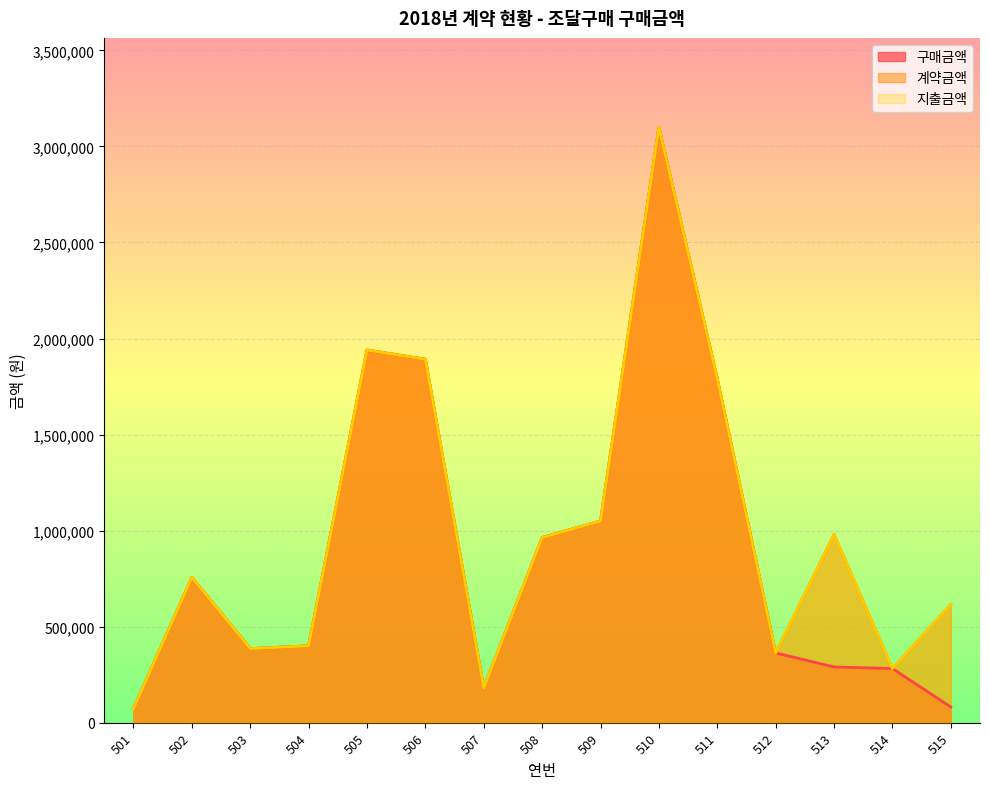

What is the lowest value of the 지출금액 series?

72160